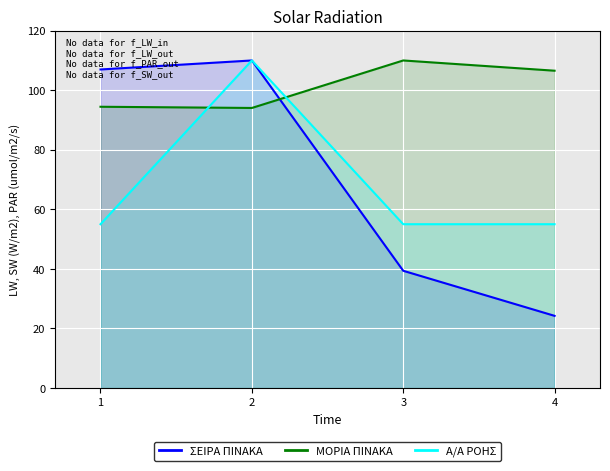

Reading left to right, extract all data points from this chart.

ΣΕΙΡΑ ΠΙΝΑΚΑ: 107.0	110.0	39.4	24.2
ΜΟΡΙΑ ΠΙΝΑΚΑ: 94.5	94.0	110.0	106.6
Α/Α ΡΟΗΣ: 55.0	110.0	55.0	55.0